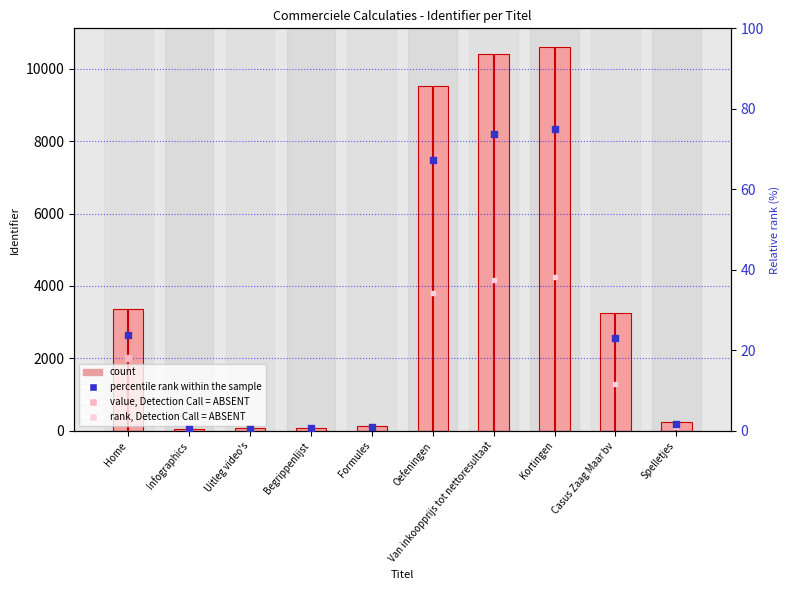

Which has a higher value, Home or Van inkoopprijs tot nettoresultaat?

Van inkoopprijs tot nettoresultaat